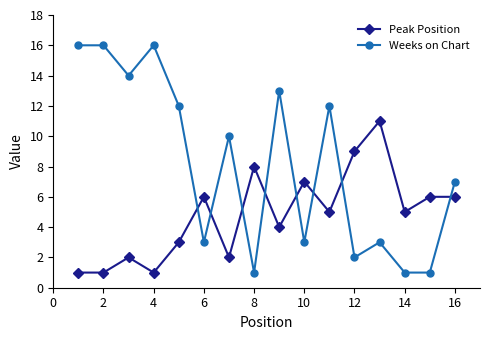

Does the chart display data point markers on the line(s)?

Yes